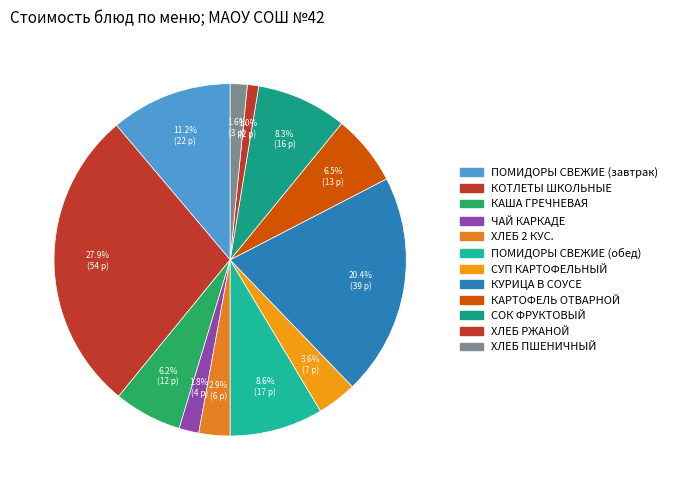

Count the number of slices in the pie.

12